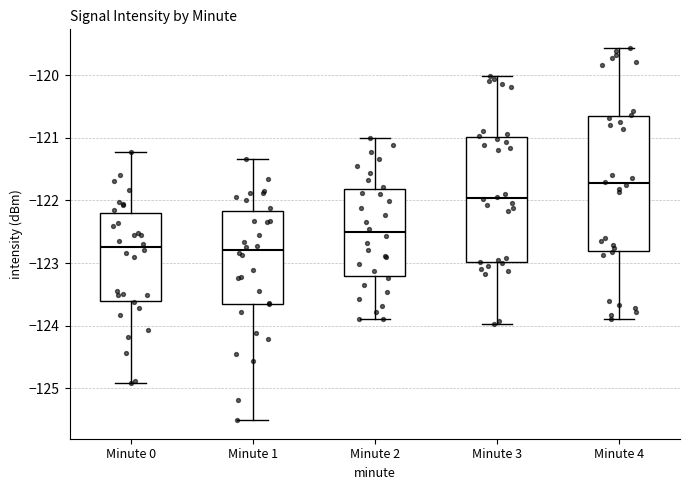

Reading left to right, read every box against the y-axis: the position of its median line, the range the box covers, and the ends of its whiskers. The values are not printed on the chart, so give them approximately, as read against the axis.

Minute 0: median -122.7, box -123.6 to -122.2, whiskers -124.9 to -121.2
Minute 1: median -122.8, box -123.7 to -122.2, whiskers -125.5 to -121.3
Minute 2: median -122.5, box -123.2 to -121.8, whiskers -123.9 to -121.0
Minute 3: median -122.0, box -123.0 to -121.0, whiskers -124.0 to -120.0
Minute 4: median -121.7, box -122.8 to -120.6, whiskers -123.9 to -119.6